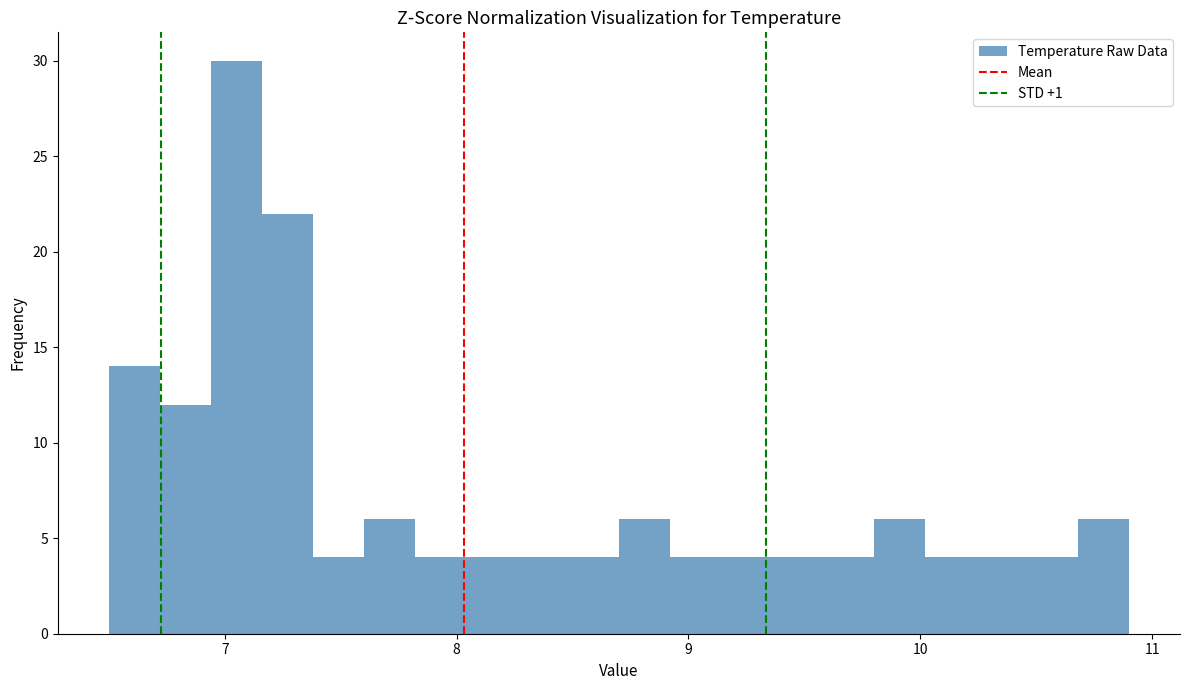

Read against the x-axis, roughly where is the centre of the tallest bar?

7.1